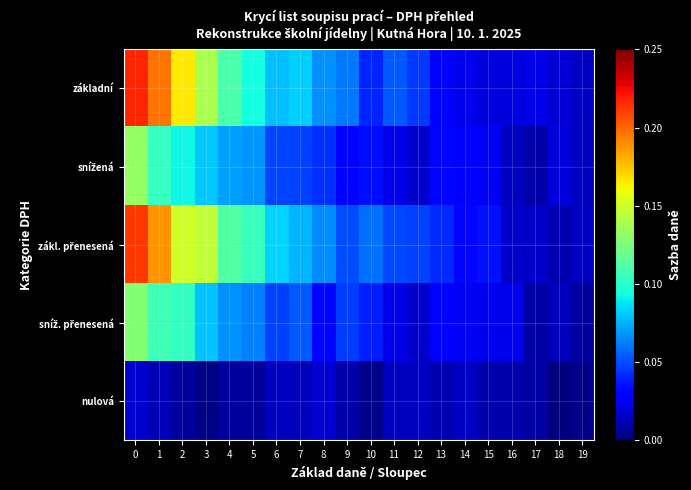

At how many categories does at least one series exceed 0?

20